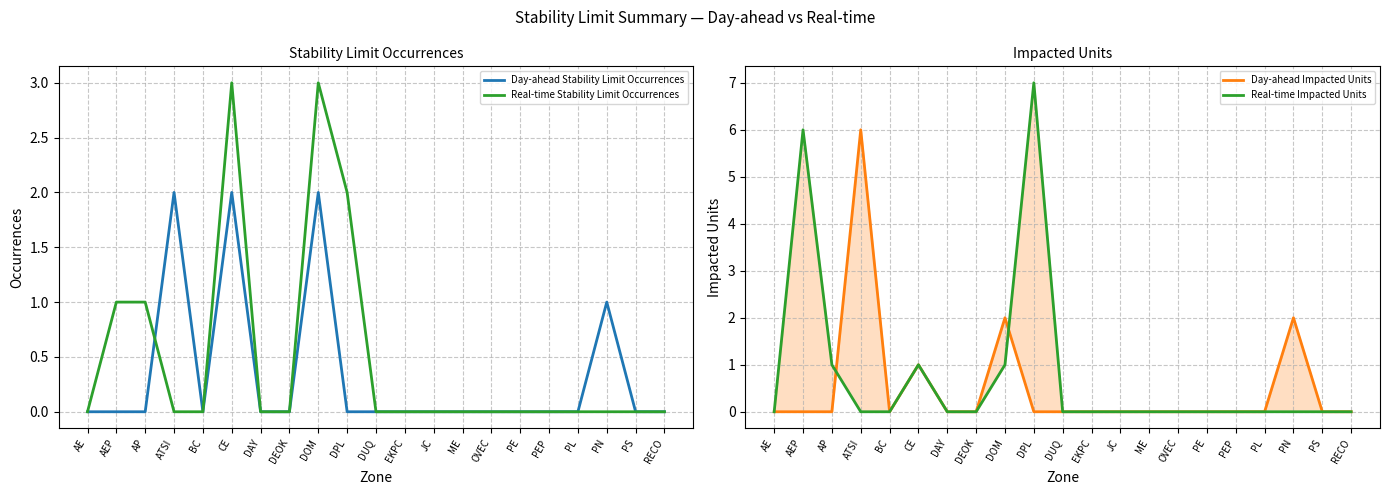

True or false: Real-time Stability Limit Occurrences has more than 1 points higher than both neighbors.

True